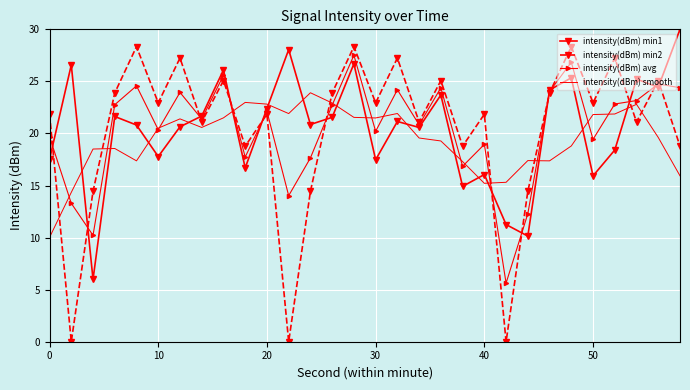

True or false: intensity(dBm) avg and intensity(dBm) min1 intersect in this chart.

True